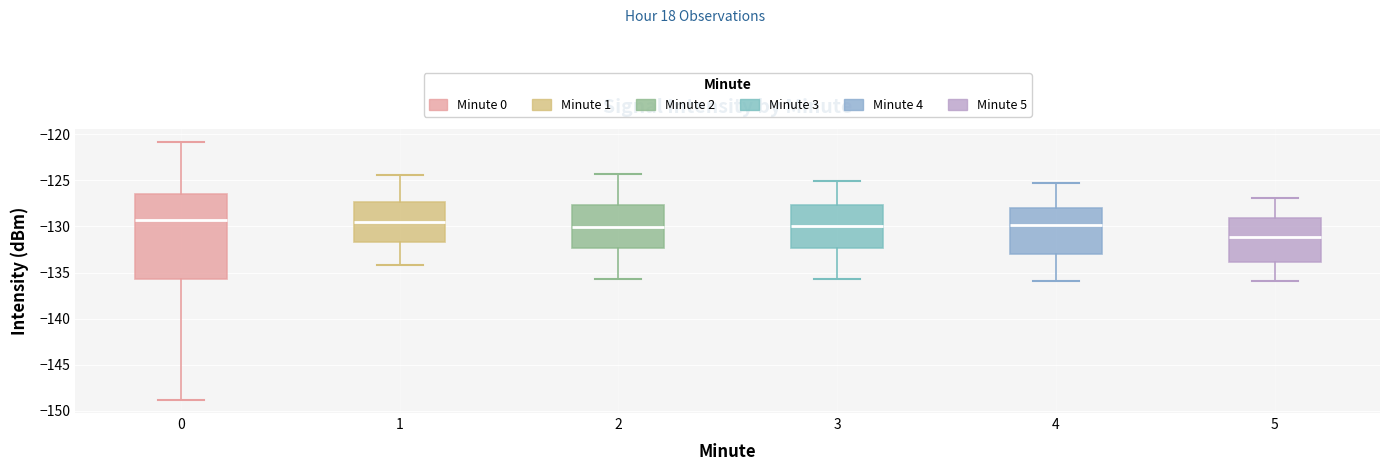

Where is the upper edge of the box at x = 1 on the y-axis? The values are not printed on the chart, so give them approximately, as read against the axis.

-127.5